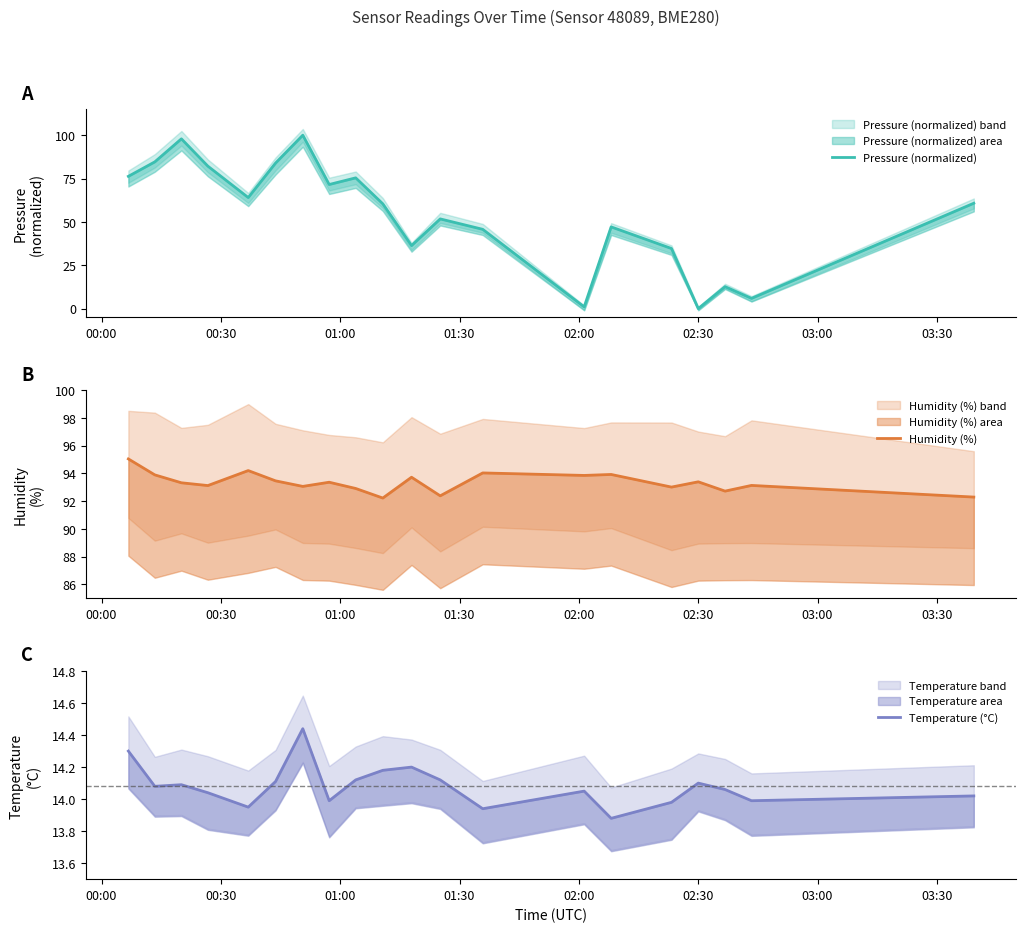

What is the value of the Temperature (°C) point at the 17th from the left?

14.1